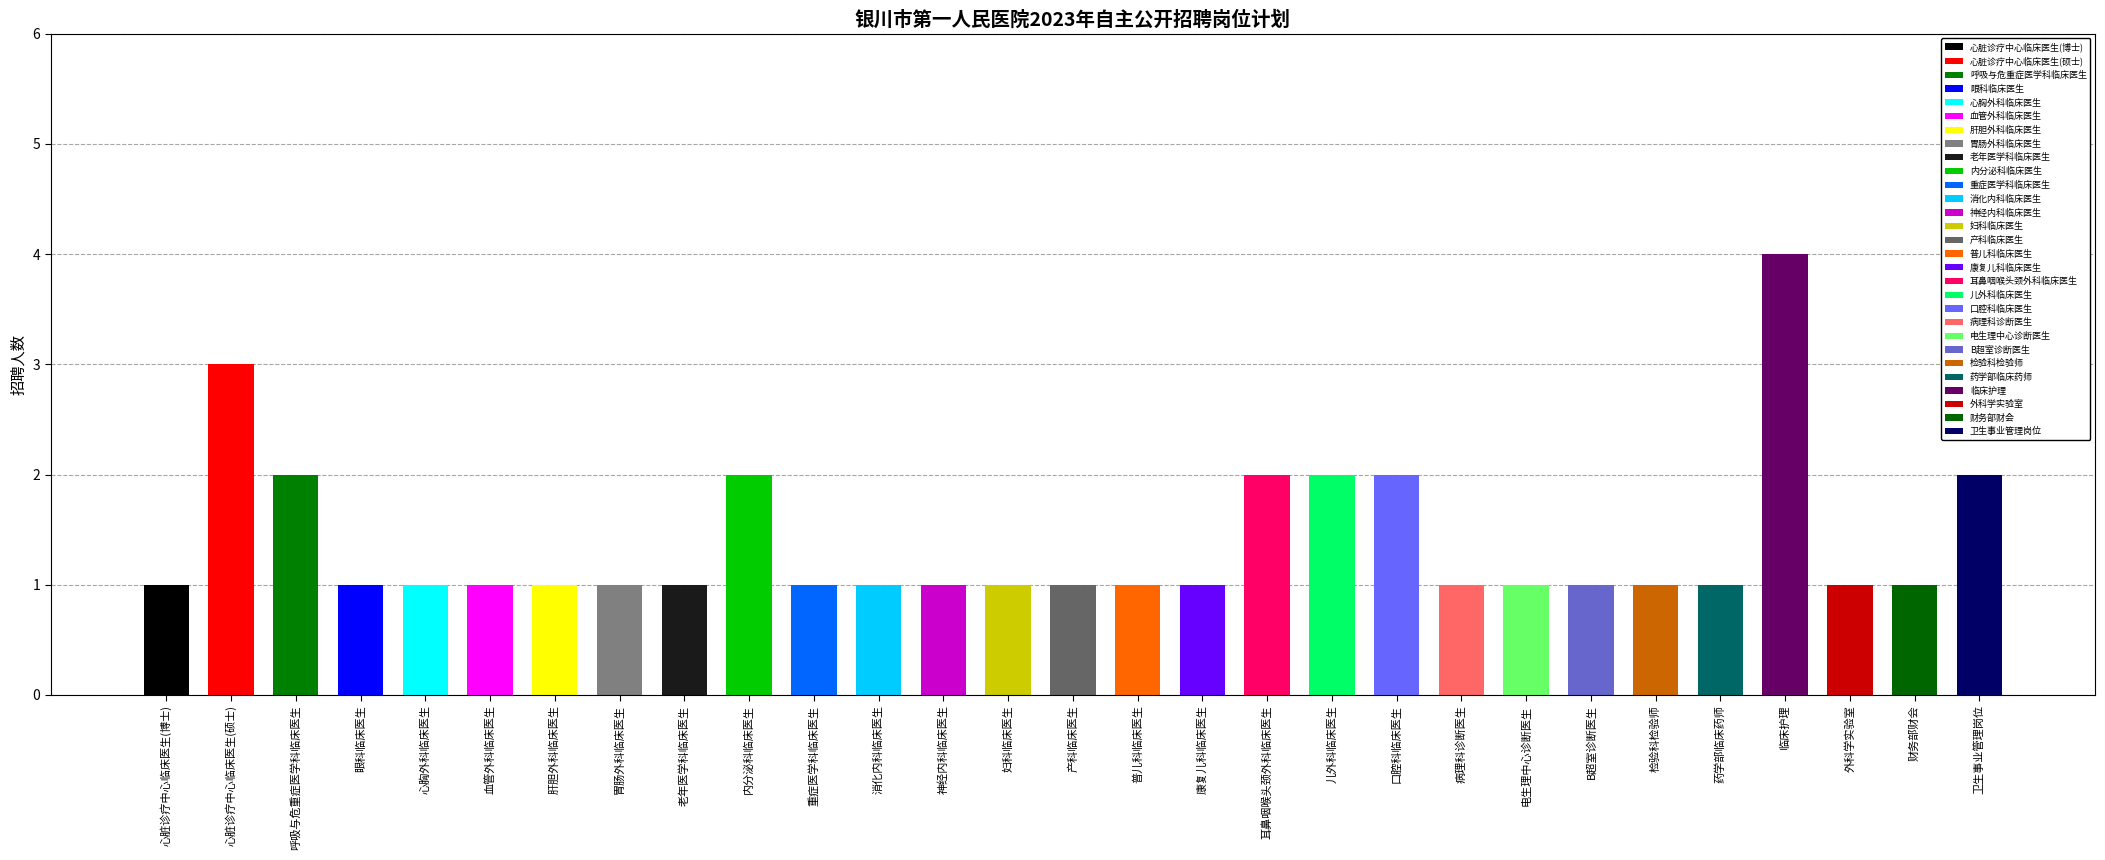

Reading left to right, what are all the values shown in this chart?

招聘人数=1	1=3	2=2	3=1	4=1	5=1	6=1	7=1	8=1	9=2	10=1	11=1	12=1	13=1	14=1	15=1	16=1	17=2	18=2	19=2	20=1	21=1	22=1	23=1	24=1	25=4	26=1	27=1	28=2